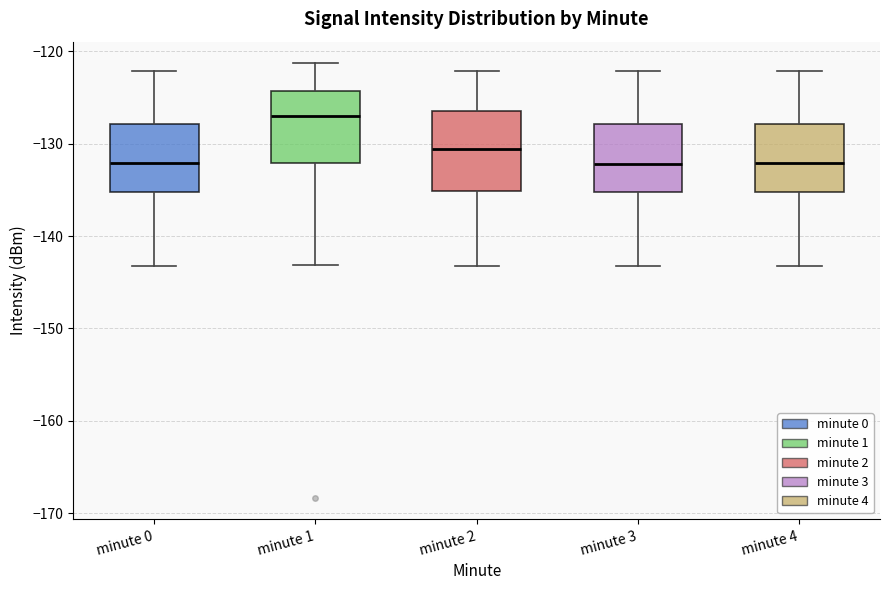

Reading left to right, read every box against the y-axis: the position of its median line, the range the box covers, and the ends of its whiskers. The values are not printed on the chart, so give them approximately, as read against the axis.

minute 0: median -132, box -135 to -128, whiskers -143 to -122
minute 1: median -127, box -132 to -124, whiskers -143 to -121
minute 2: median -131, box -135 to -126, whiskers -143 to -122
minute 3: median -132, box -135 to -128, whiskers -143 to -122
minute 4: median -132, box -135 to -128, whiskers -143 to -122